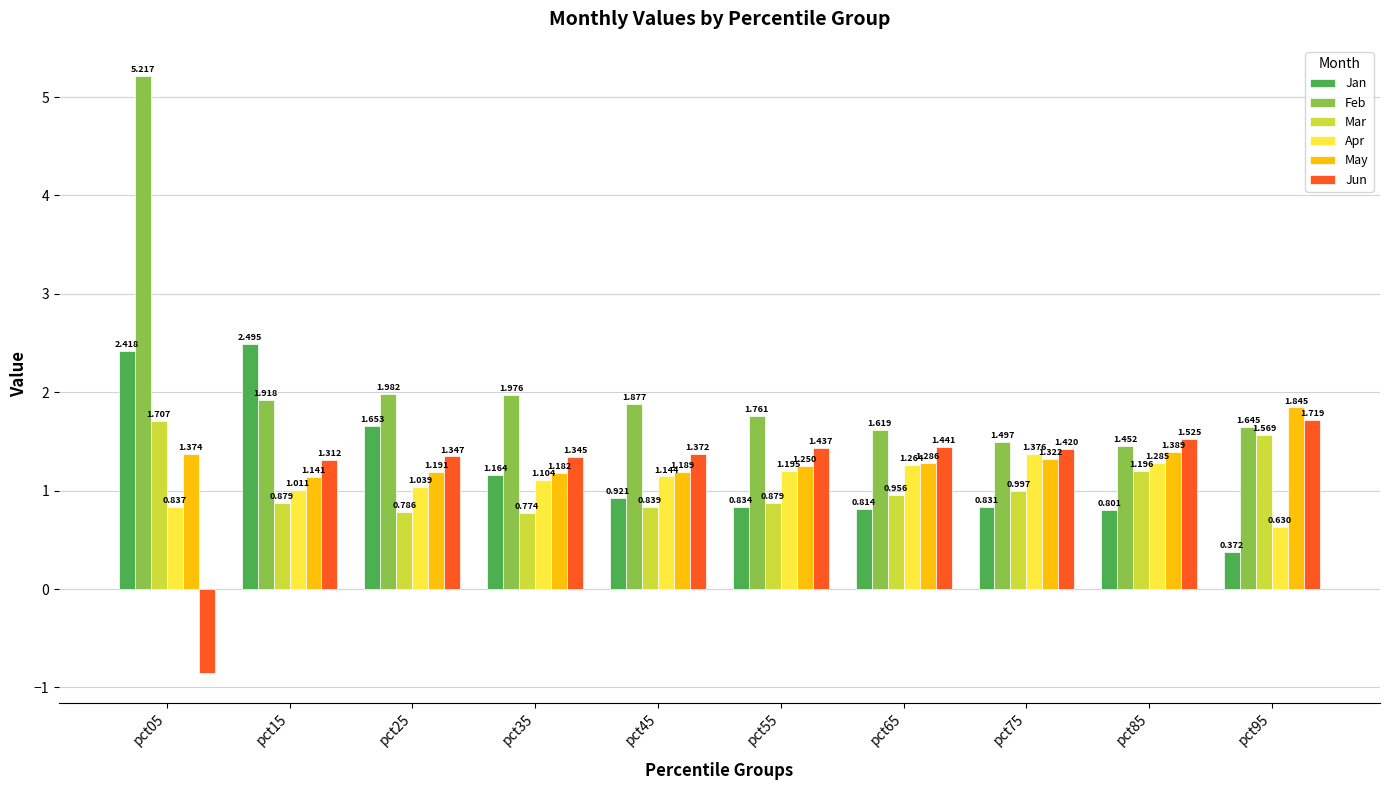

At how many categories does at least one series exceed 3?

1